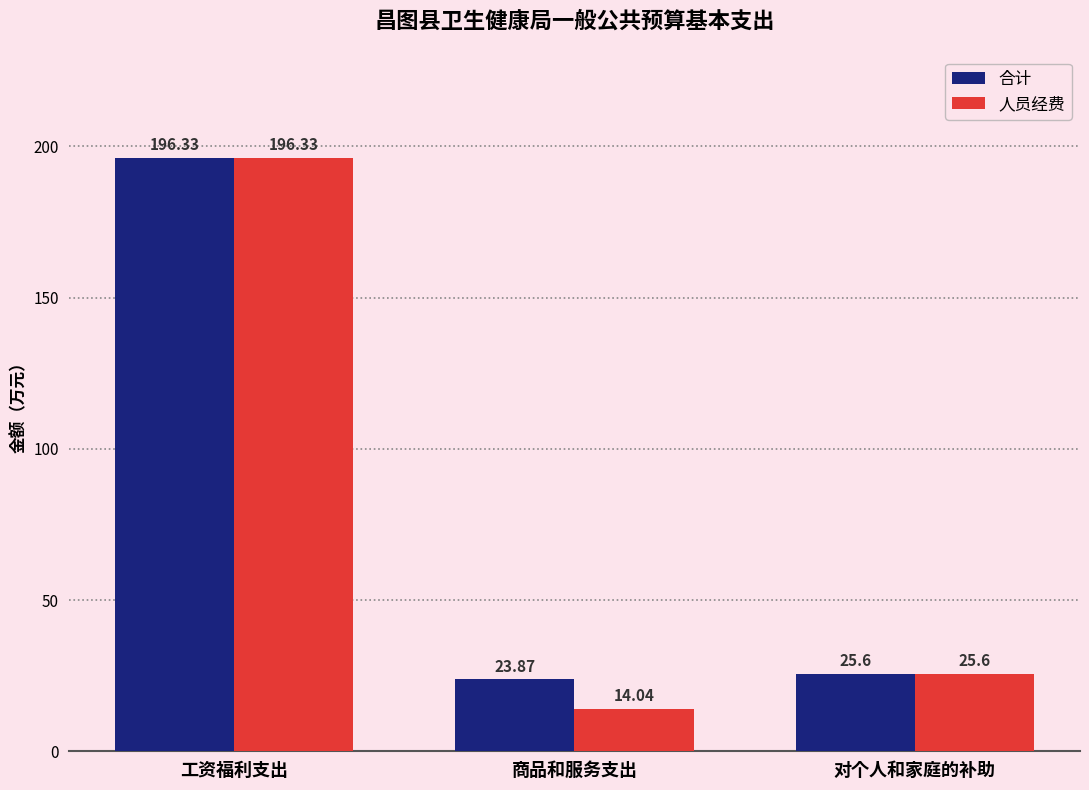

The value of 合计 at 商品和服务支出 is 23.9. True or false?

True